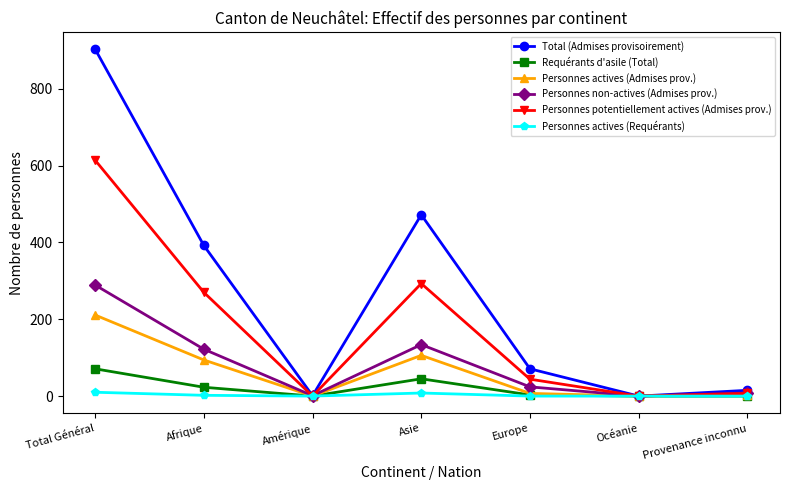

How many interior local peaks does the Personnes non-actives (Admises prov.) series have?

1